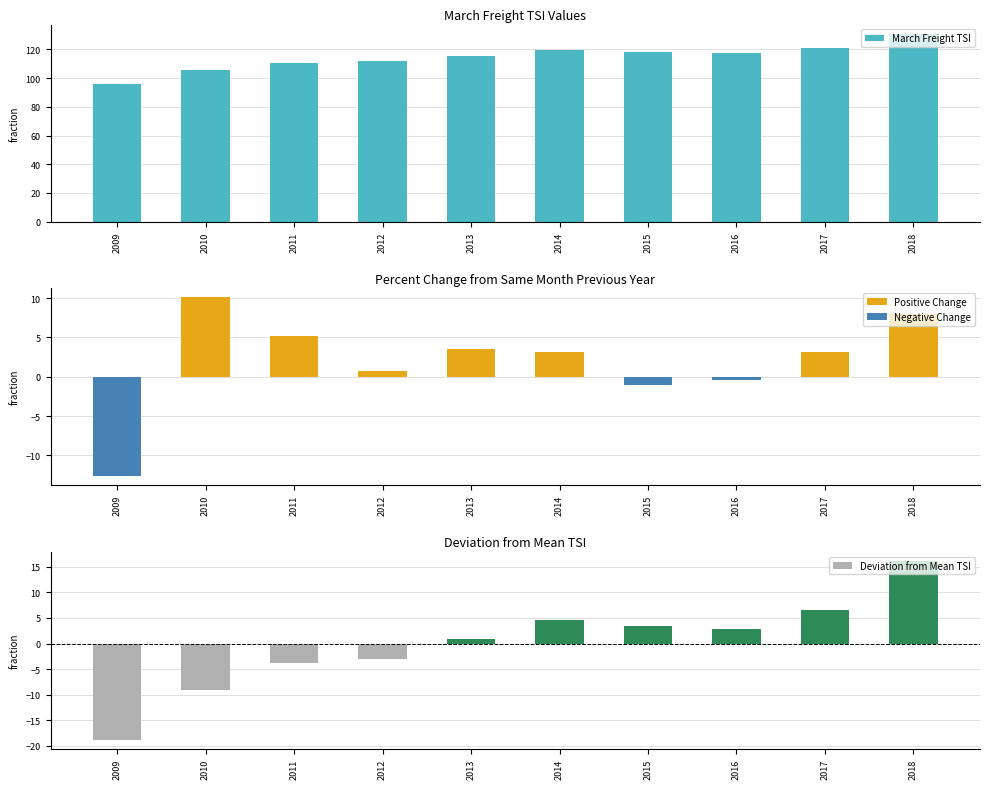

Which series has the largest range (max minus min)?

March Freight TSI